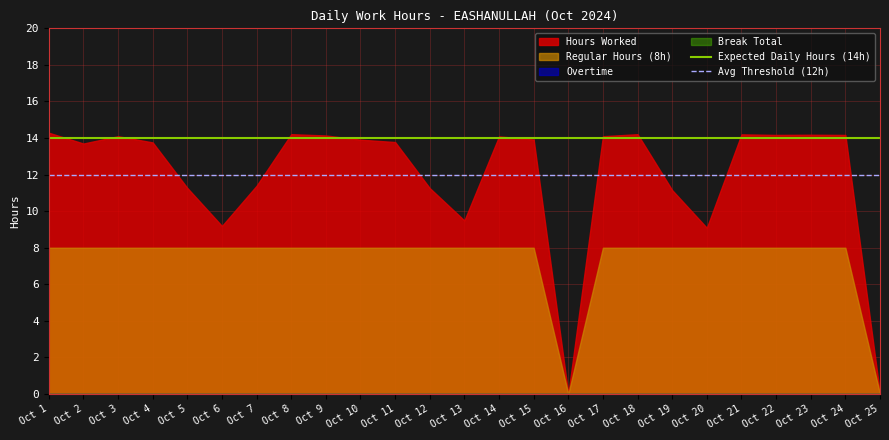

Does the chart display data point markers on the line(s)?

No